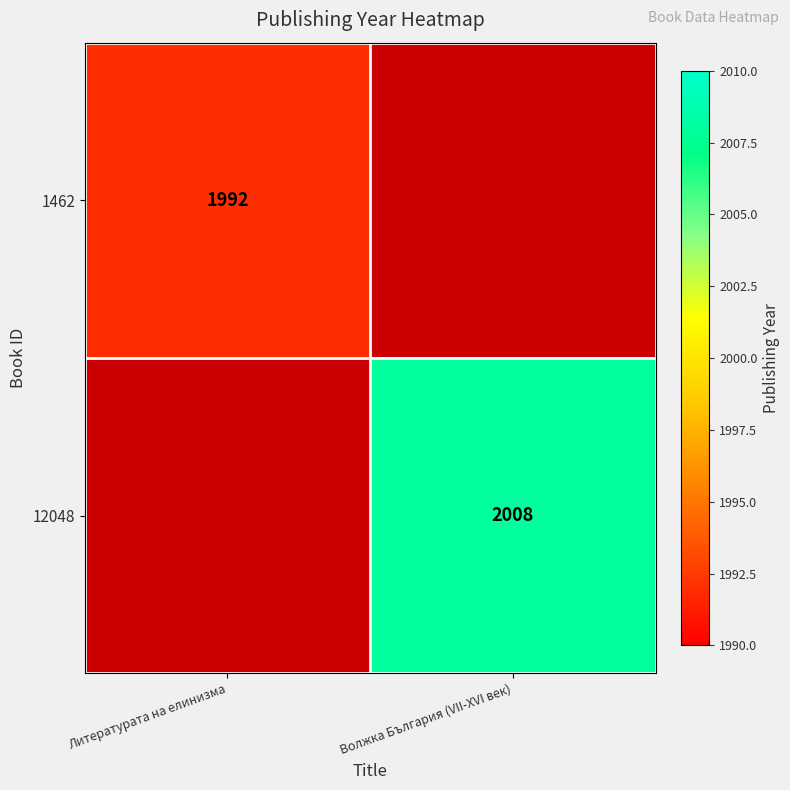

The value of 12048 at Волжка България (VII-XVI век) is 2008. True or false?

True